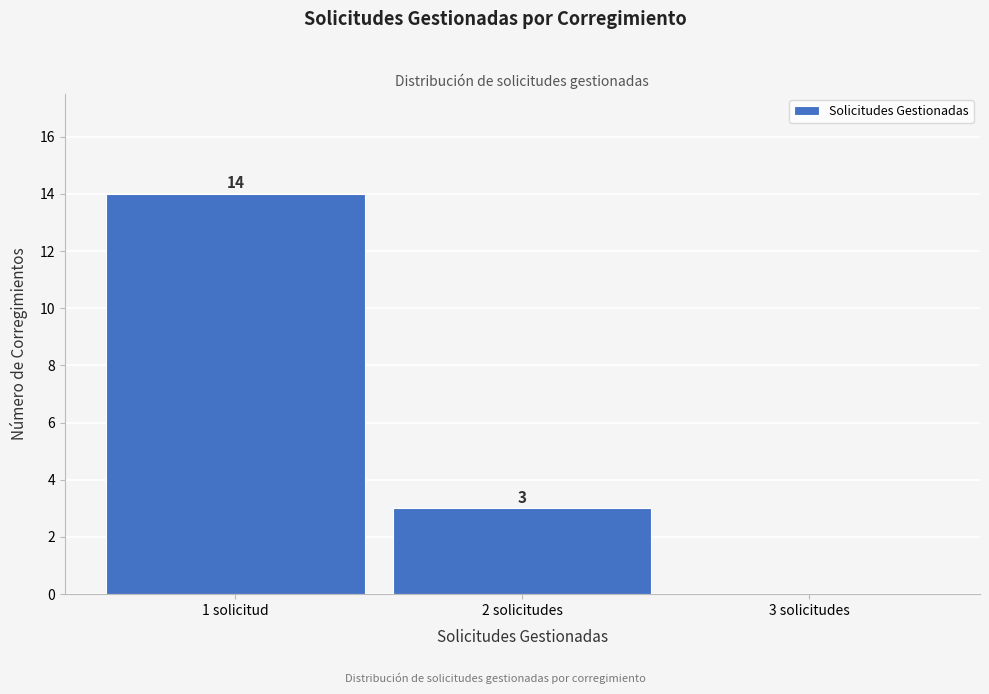

Reading left to right, transcribe all the data shown in this chart.

1 solicitud=14	2 solicitudes=3	3 solicitudes=0